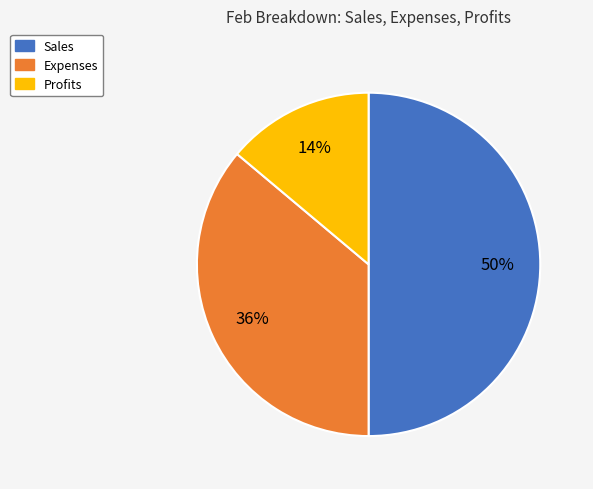

The Sales slice represents 62% of the pie. True or false?

False